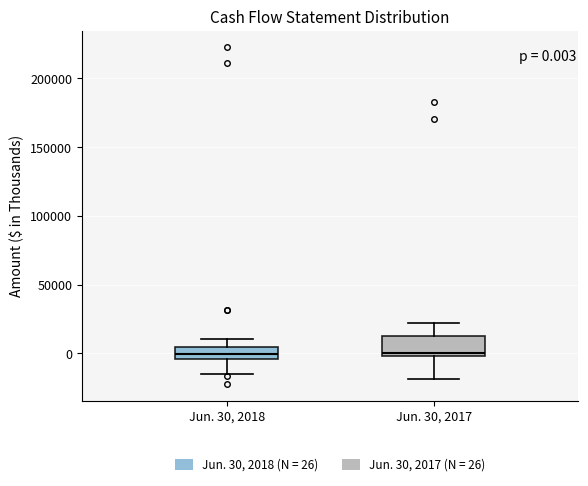

Which box is the tallest, from its lower edge to its upper edge?

Jun. 30, 2017